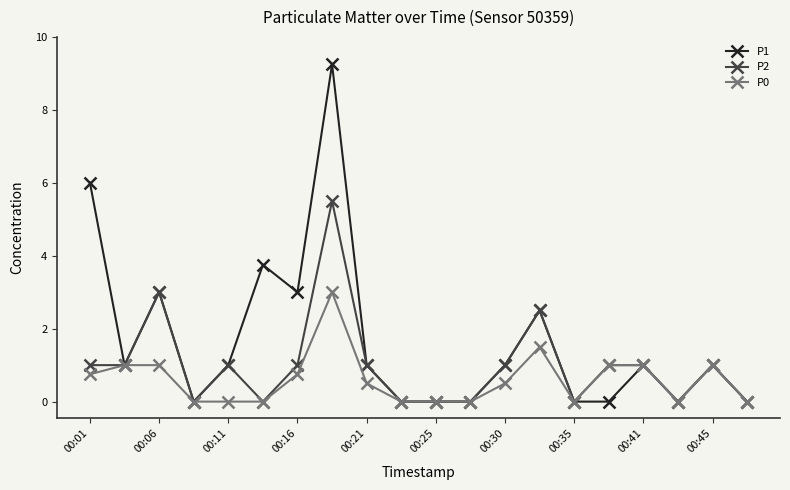

List the series in order of their peak value, lowest first.

P0, P2, P1